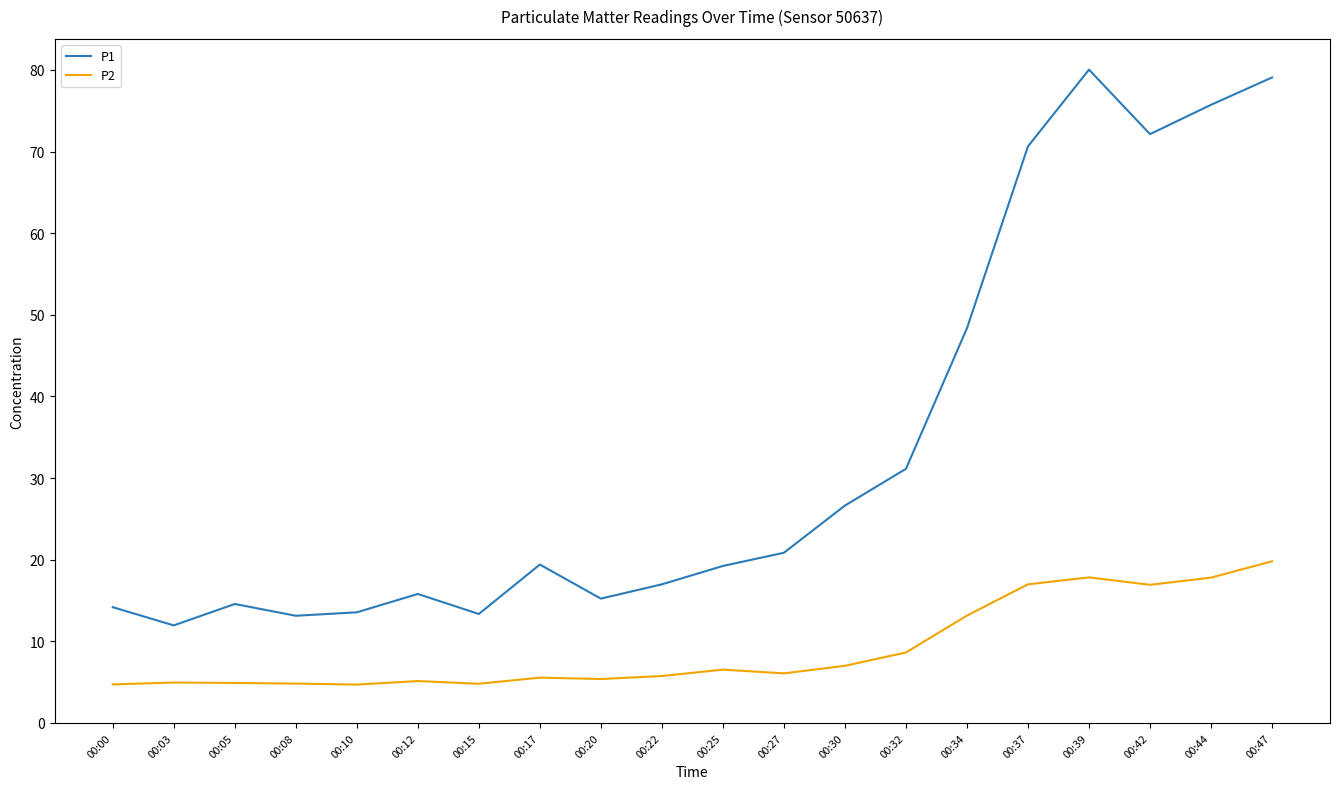

True or false: P2 has a value of 4.3 at 00:32.

False